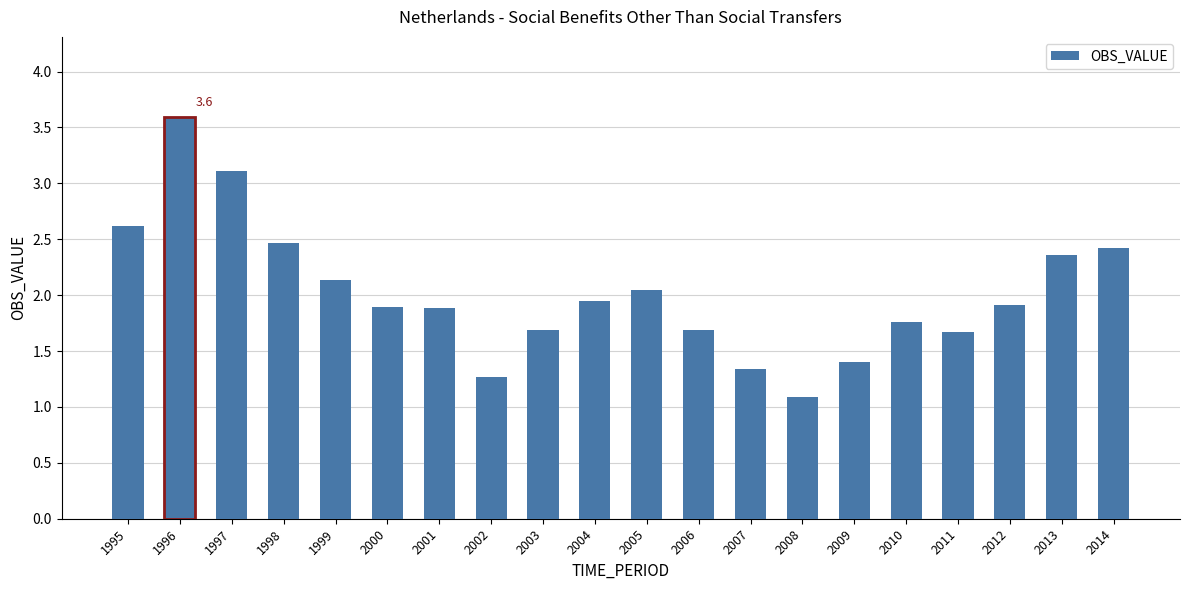

What is the approximate value at 2009?

1.4